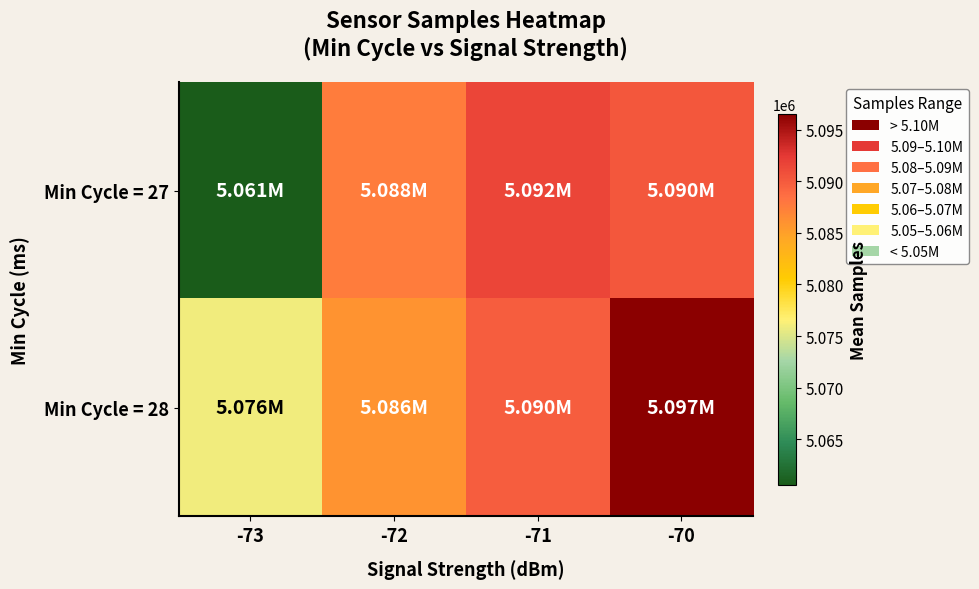

Reading right to left, extract all data points from this chart.

Min Cycle = 27: -70=5090298.0	-71=5091587.0	-72=5087571.6	-73=5060598.0
Min Cycle = 28: -70=5096504.0	-71=5089895.0	-72=5085912.7	-73=5075917.2